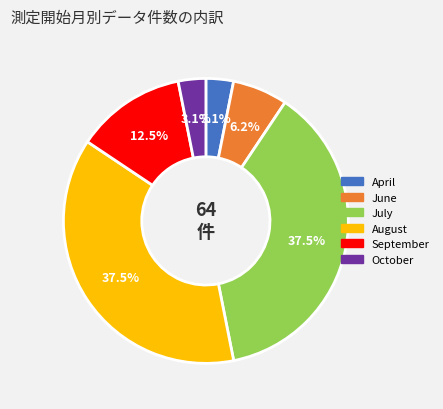

Does any single category account for the majority?

No